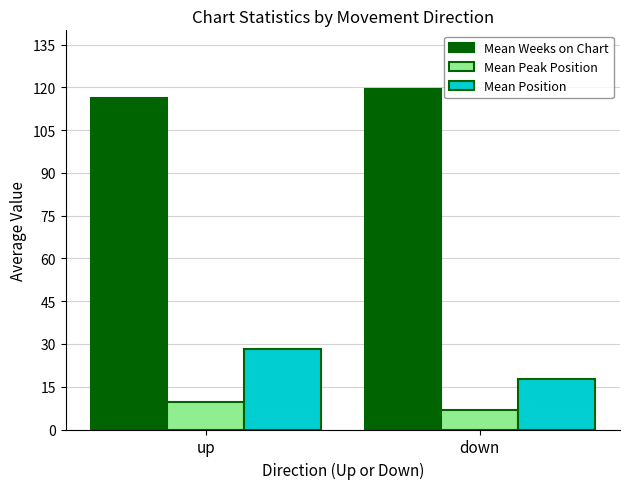

List the labels in order of Mean Peak Position value, smallest first.

down, up